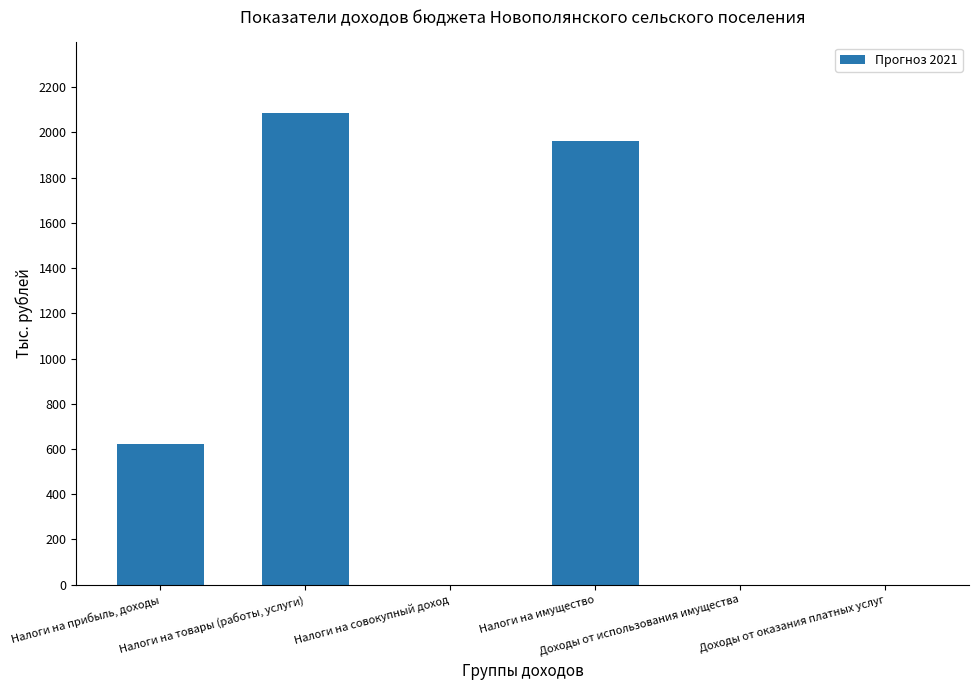

Does the chart contain stacked bars?

No